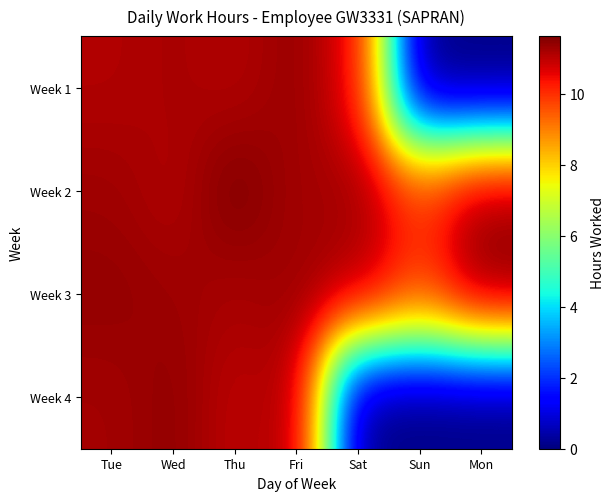

What is the difference between the highest and lowest values at Sun?

10.0